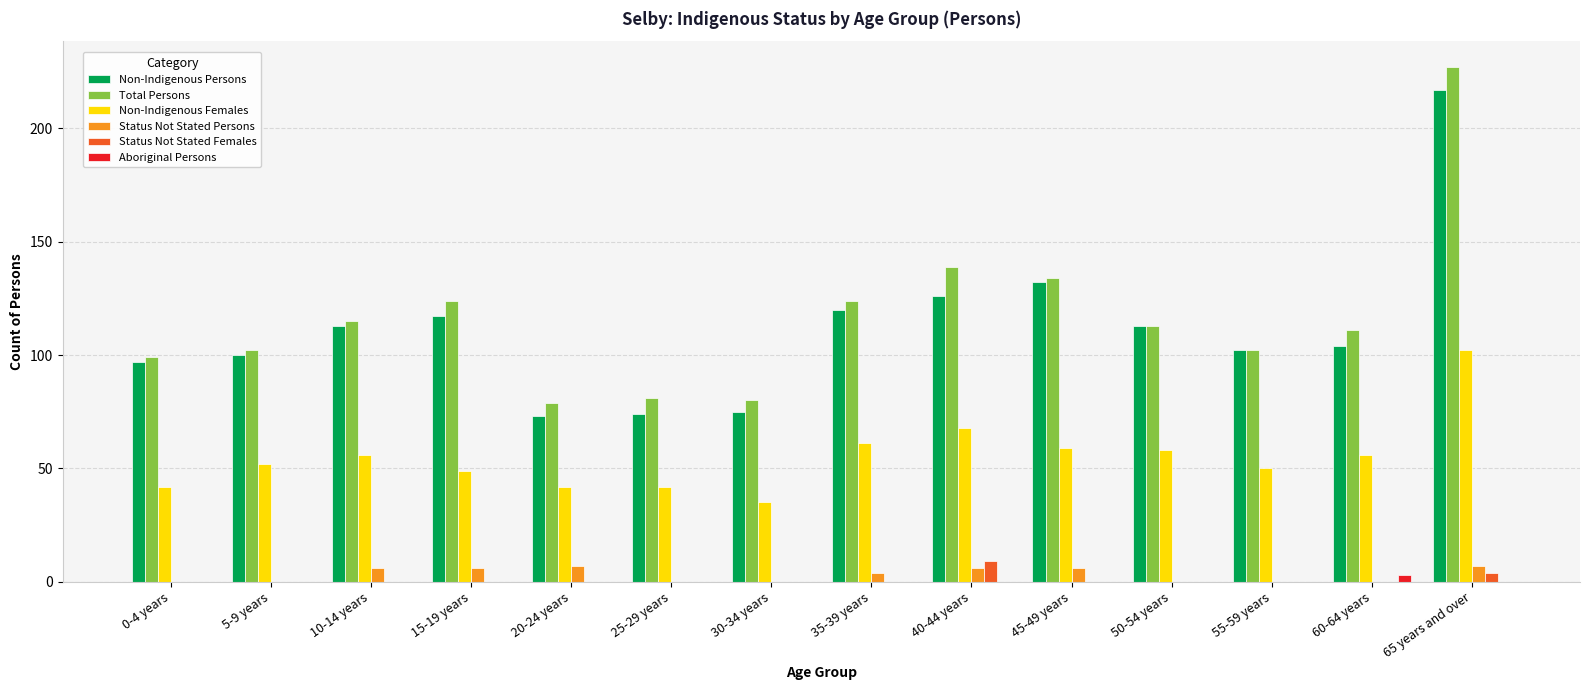

Read the Status Not Stated Persons value at 65 years and over.

7